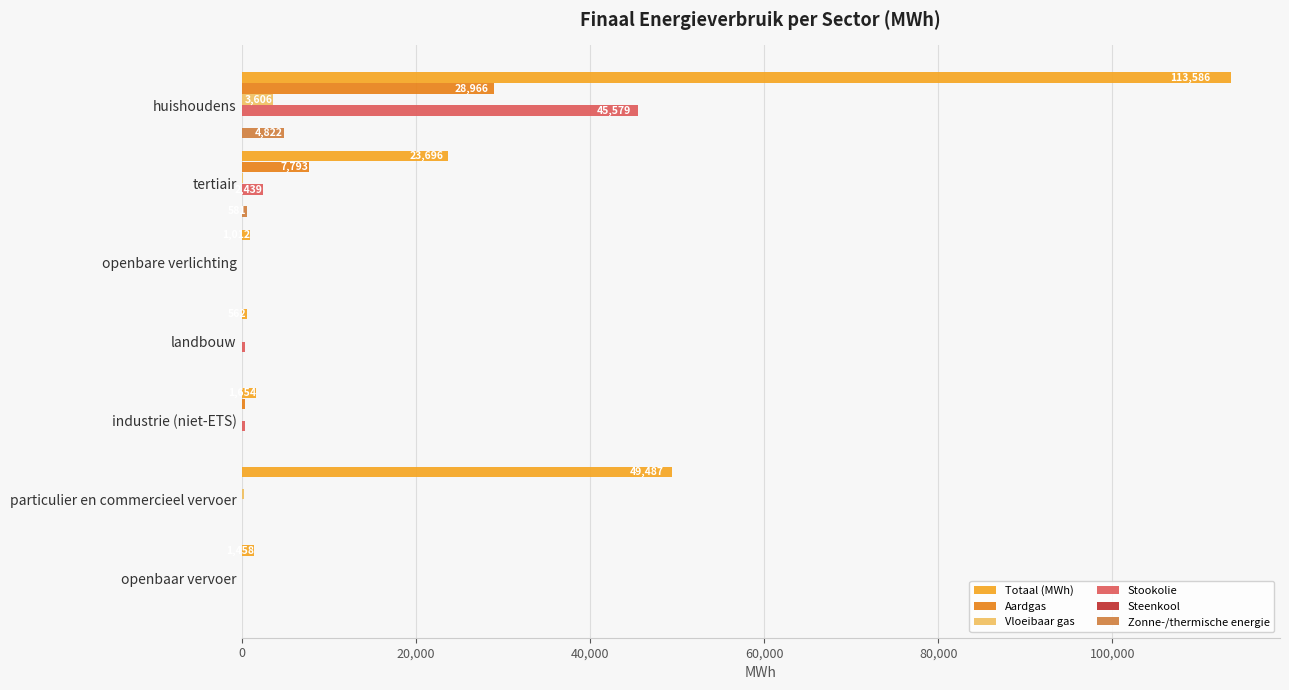

How many values in the Aardgas series exceed 40?

4